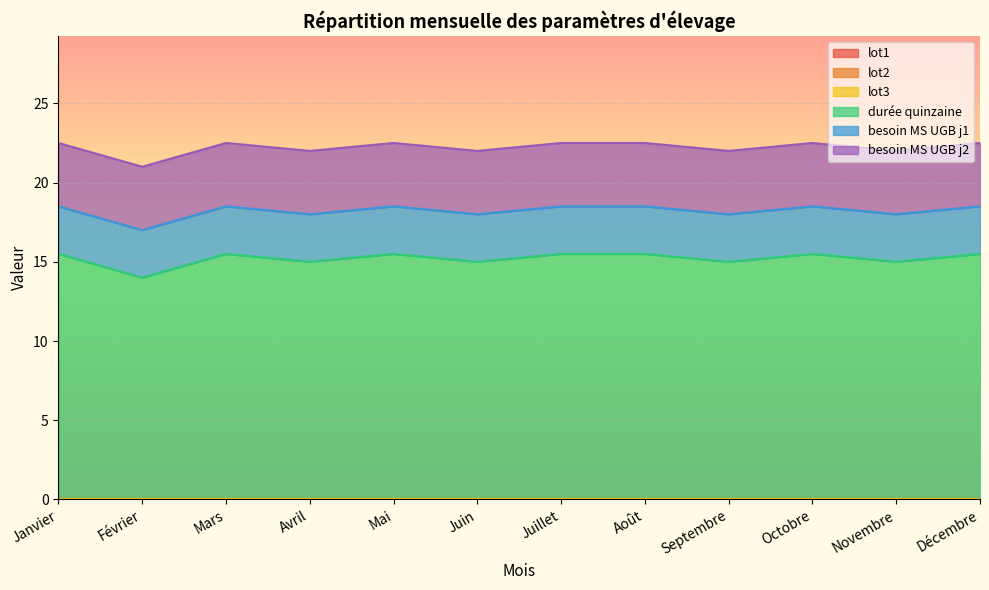

Does the chart display data point markers on the line(s)?

No